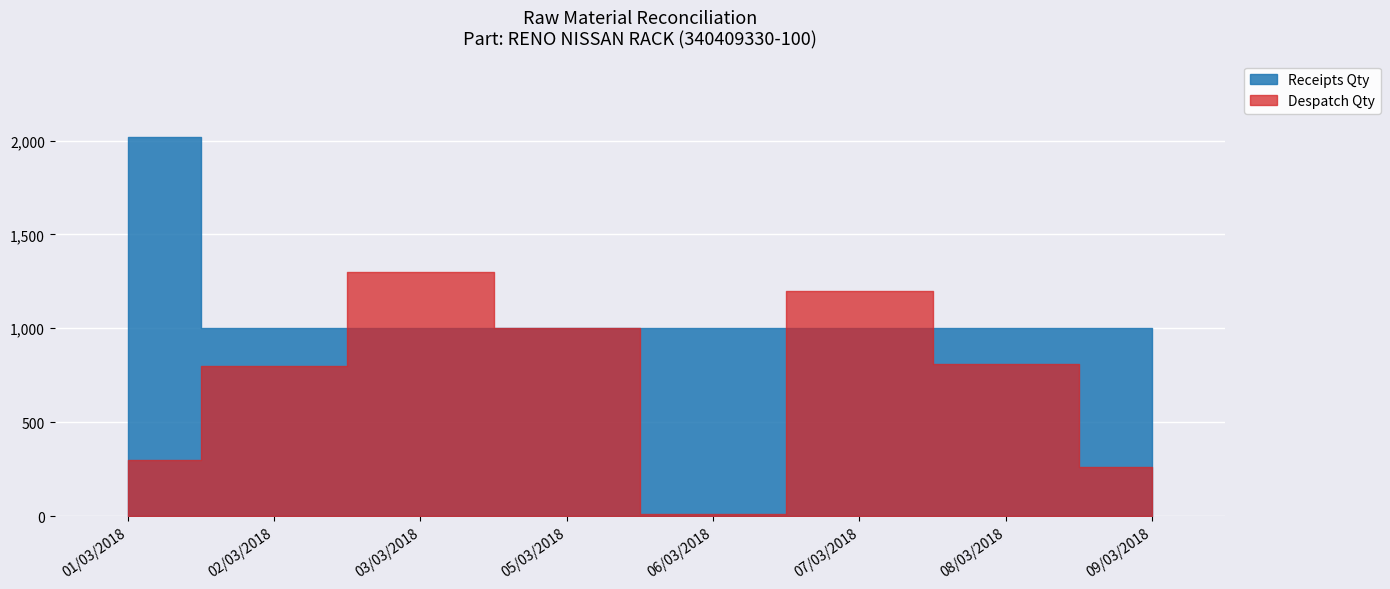

True or false: Receipts Qty has more than 2 points higher than both neighbors.

False